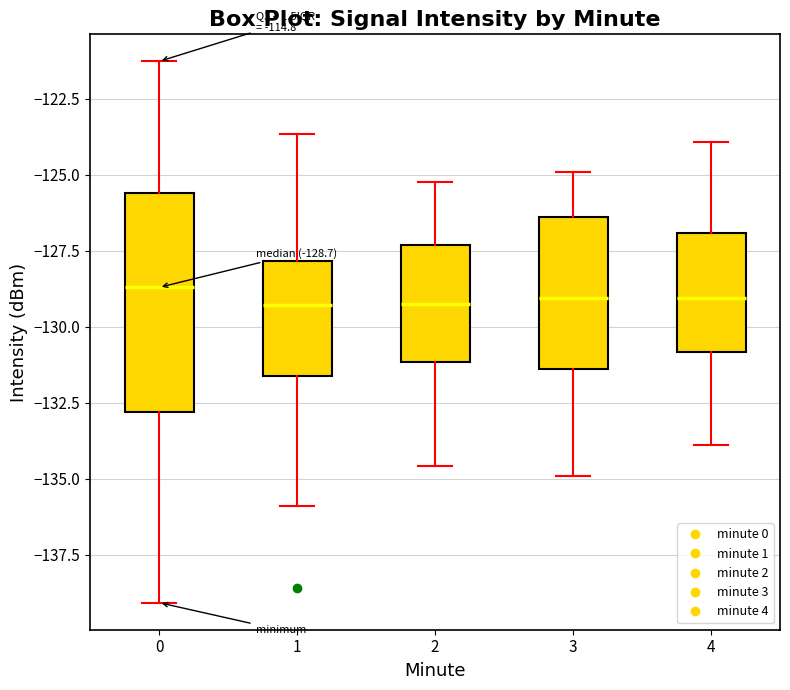

Which box is the tallest, from its lower edge to its upper edge?

0